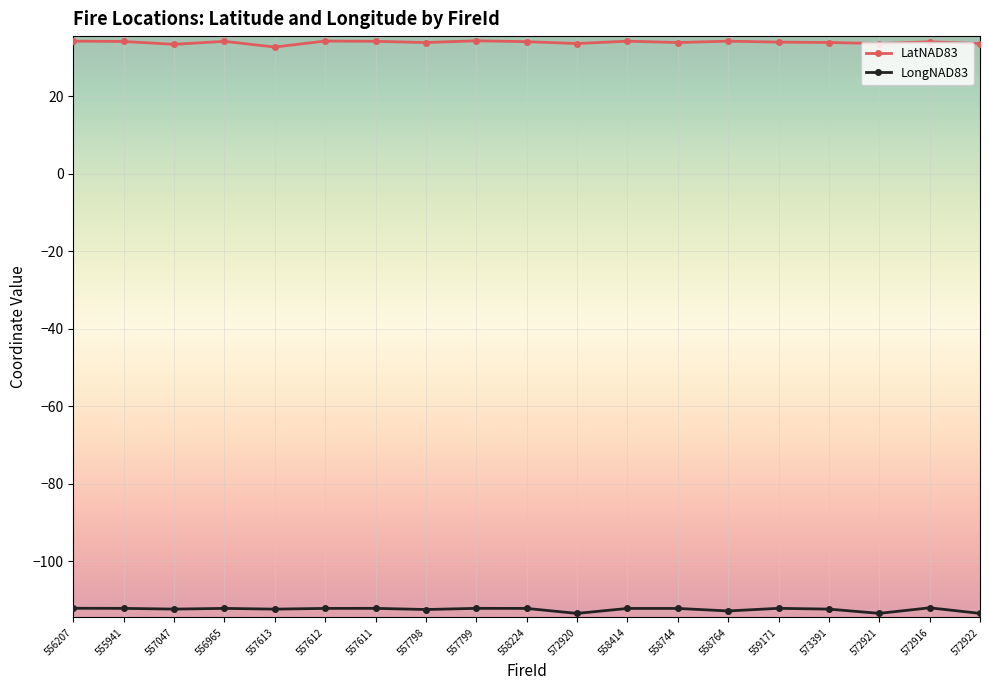

True or false: LongNAD83 has more than 1 points higher than both neighbors.

True